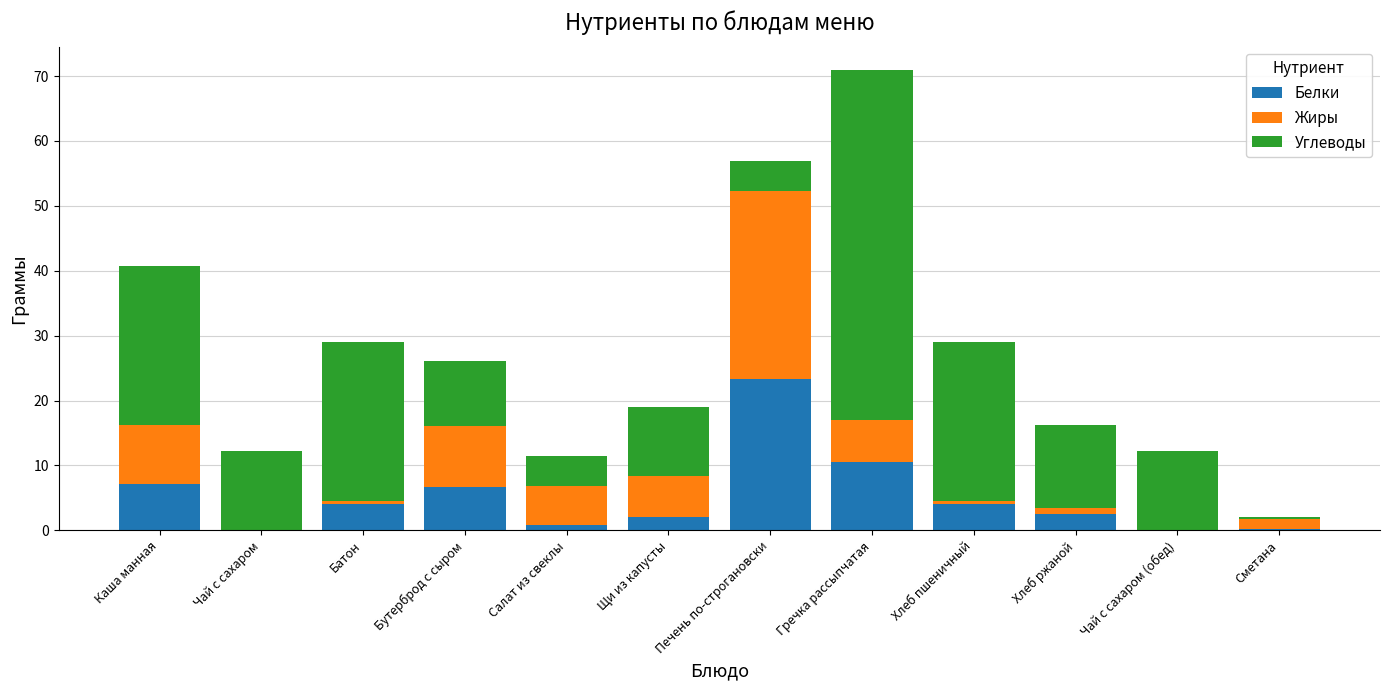

At which category is the sum across all series the highest?

Гречка рассыпчатая